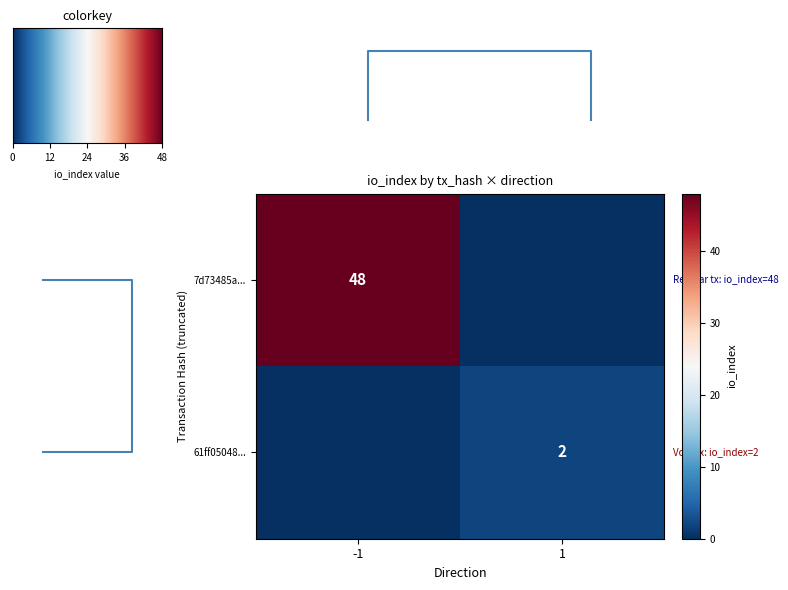

Is the value of 7d73485a... at -1 greater than the value of 61ff05048... at 1?

Yes